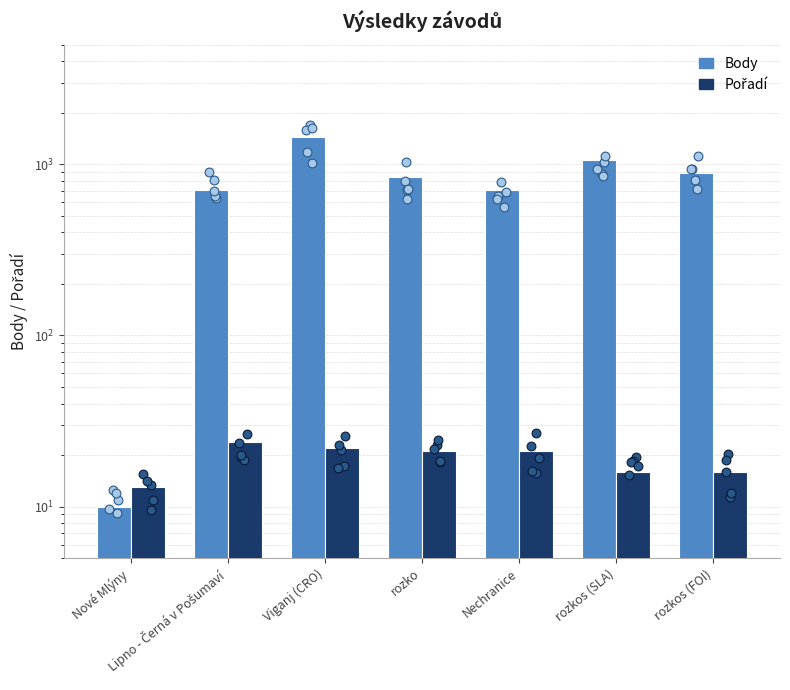

What are all the series names shown in the legend?

Body, Pořadí